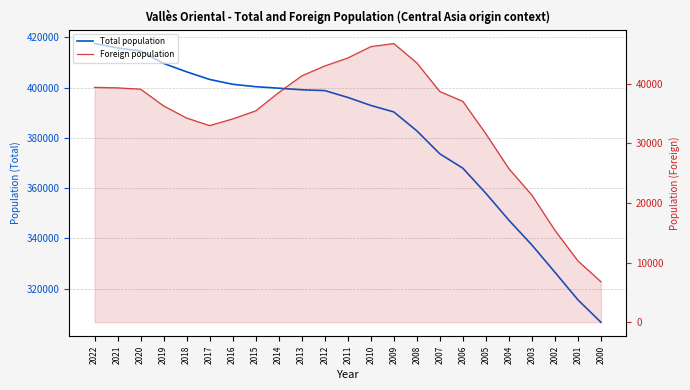

Reading left to right, transcribe all the data shown in this chart.

Total population: 417543	415789	414570	409638	406289	403259	401338	400375	399781	399148	398826	396118	392921	390336	382820	373671	367956	357974	347281	337403	326562	315582	306665
Foreign population: 39392	39311	39088	36285	34250	32984	34098	35452	38514	41316	42980	44318	46220	46742	43492	38692	37043	31607	25756	21314	15424	10291	6795